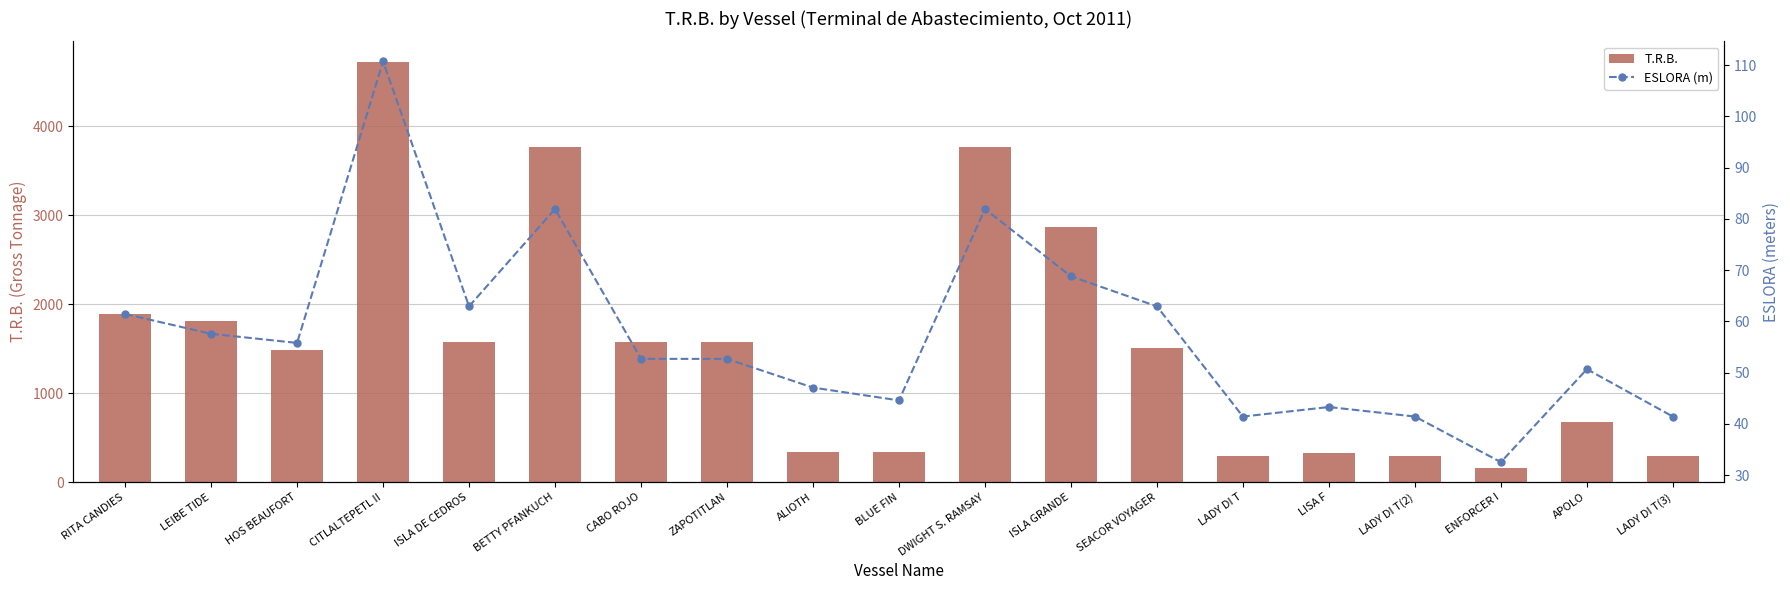

What is the value of the ESLORA (m) bar at the 16th from the left?

41.5